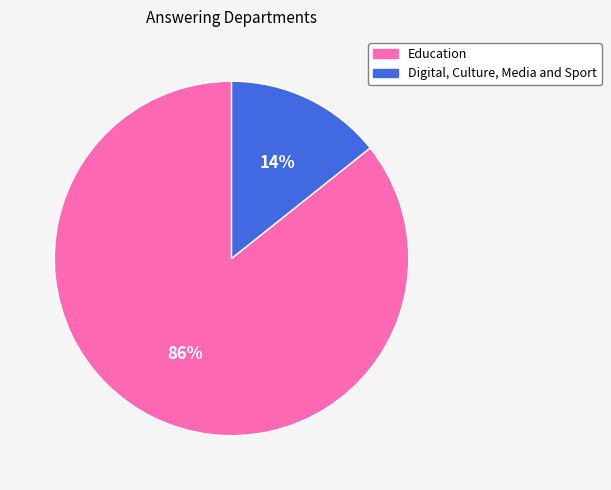

What percentage is the Digital, Culture, Media and Sport slice, to the nearest percent?

14%